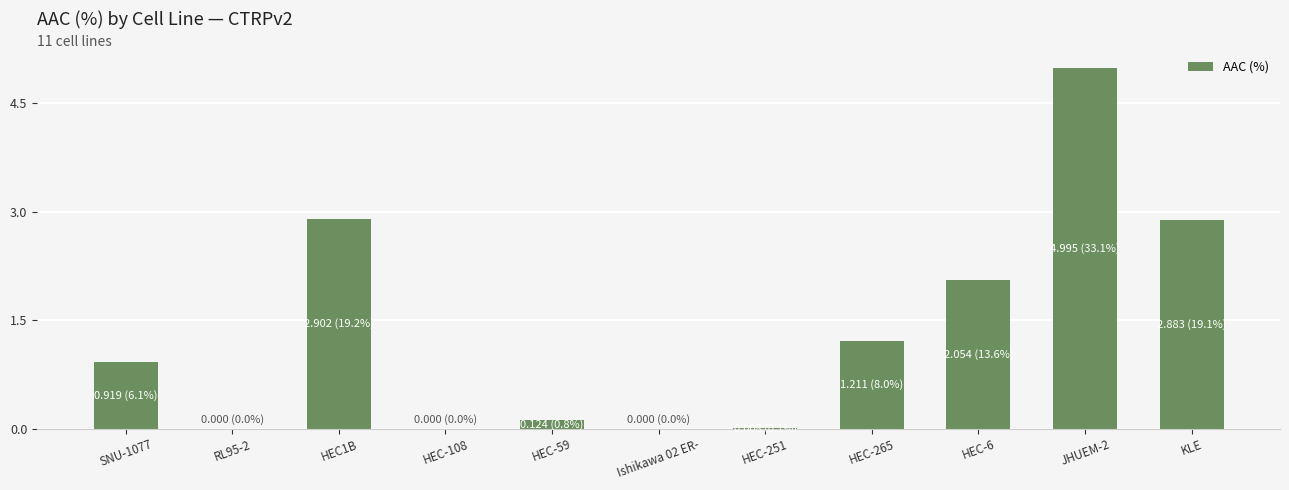

At which label is the value closest to 2?

HEC-6